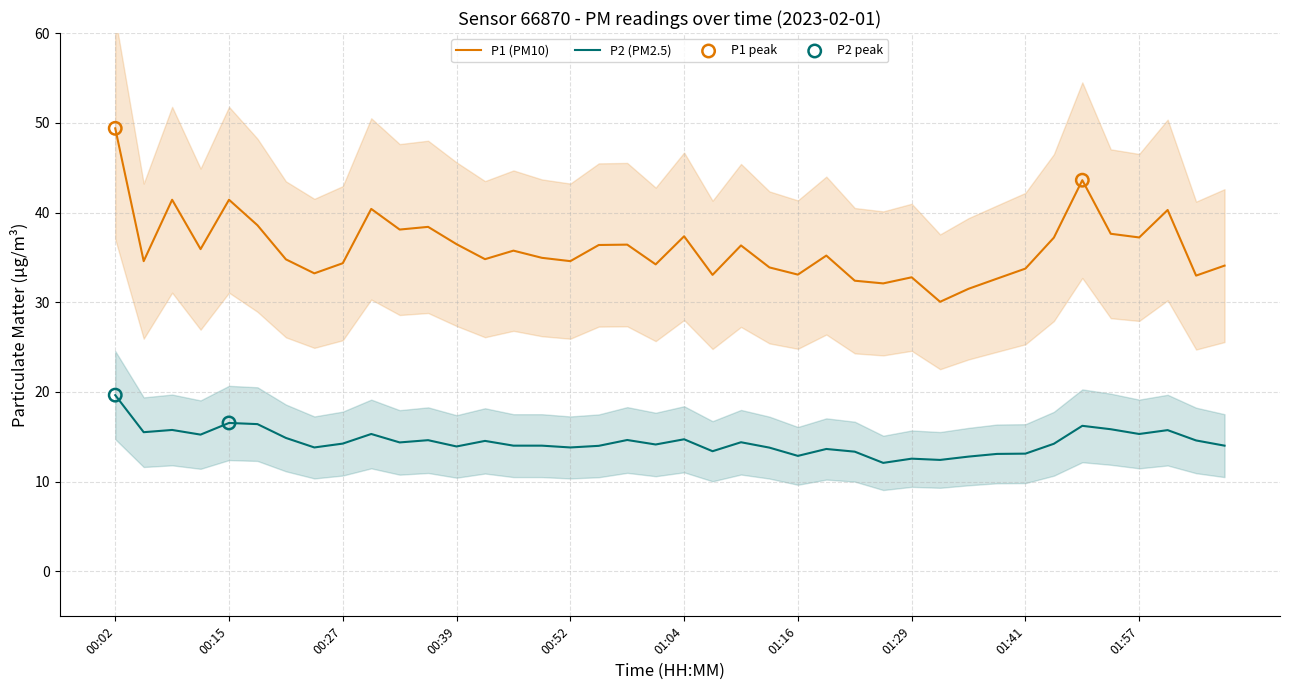

At which category is the sum across all series the highest?

00:02